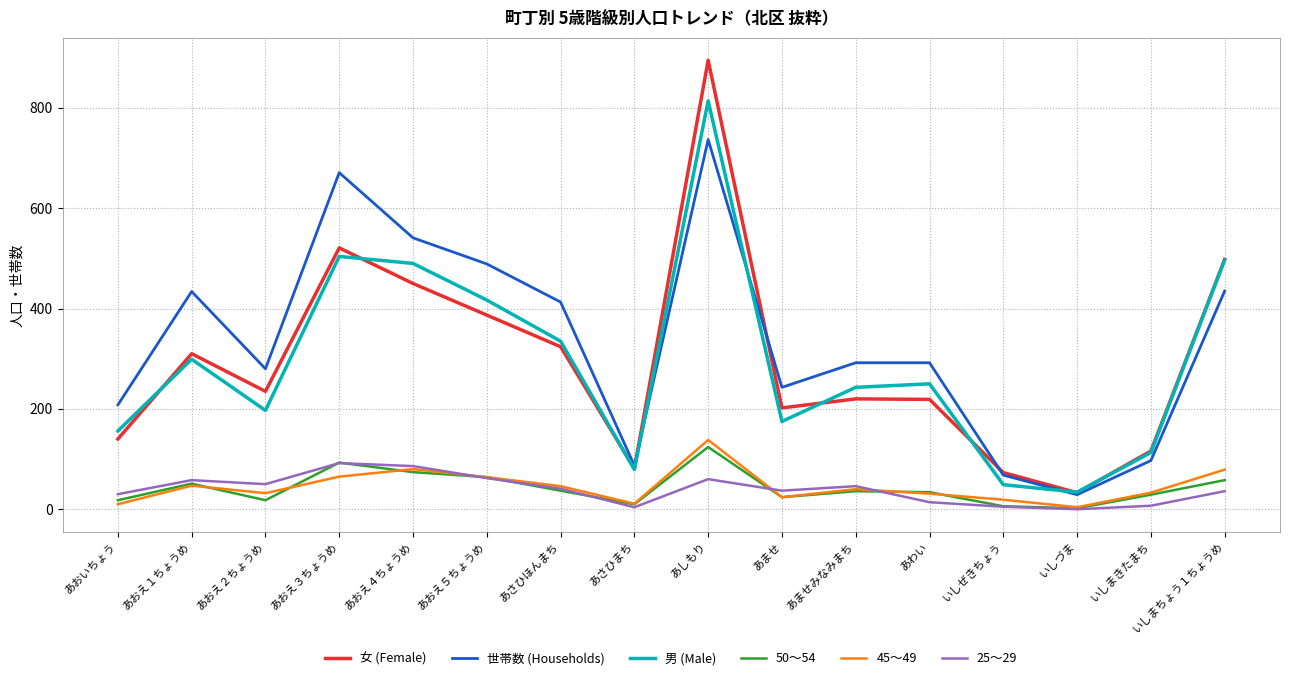

Which series has the largest range (max minus min)?

女 (Female)